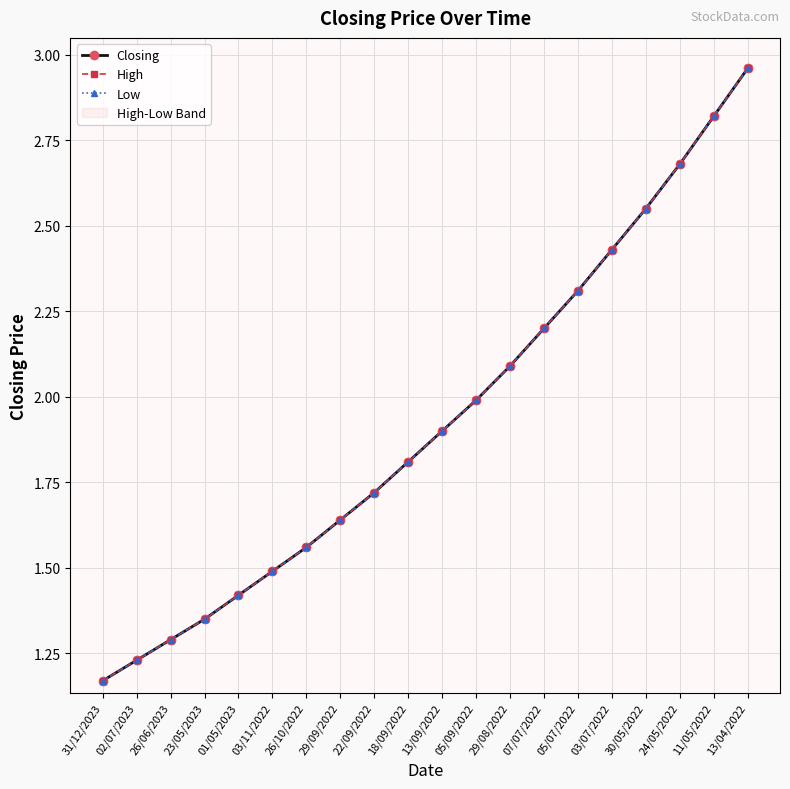

Reading left to right, transcribe all the data shown in this chart.

Closing: 1.2	1.2	1.3	1.4	1.4	1.5	1.6	1.6	1.7	1.8	1.9	2.0	2.1	2.2	2.3	2.4	2.5	2.7	2.8	3.0
High: 1.2	1.2	1.3	1.4	1.4	1.5	1.6	1.6	1.7	1.8	1.9	2.0	2.1	2.2	2.3	2.4	2.5	2.7	2.8	3.0
Low: 1.2	1.2	1.3	1.4	1.4	1.5	1.6	1.6	1.7	1.8	1.9	2.0	2.1	2.2	2.3	2.4	2.5	2.7	2.8	3.0